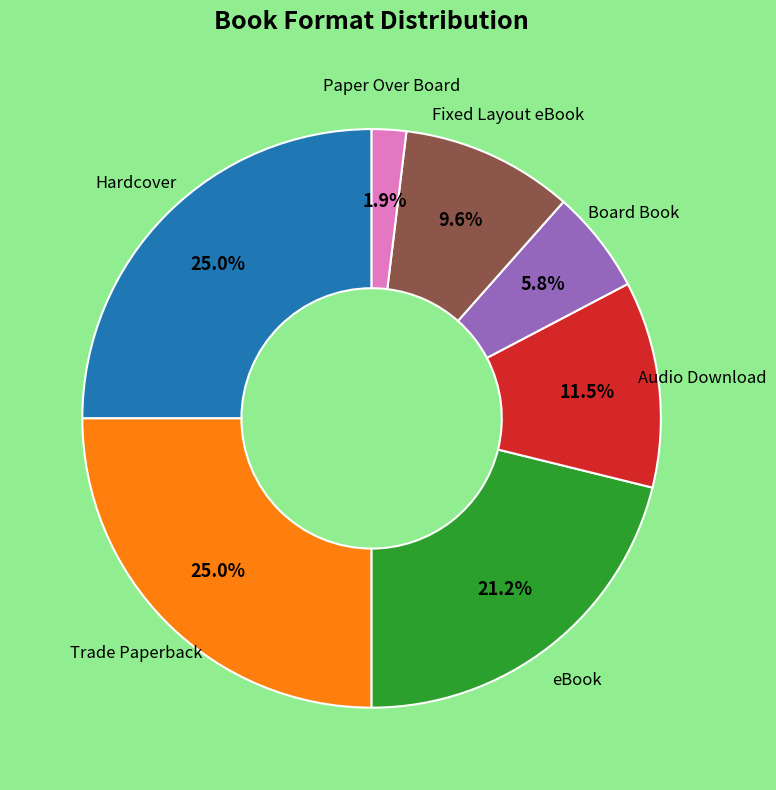

Is there a majority slice in this chart?

No